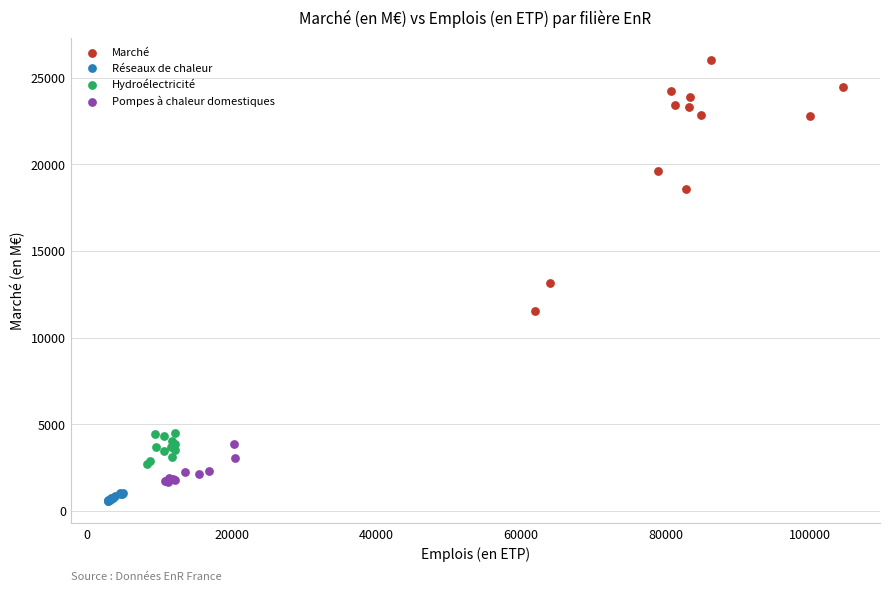

Which series has the largest Y range (max minus min)?

Marché